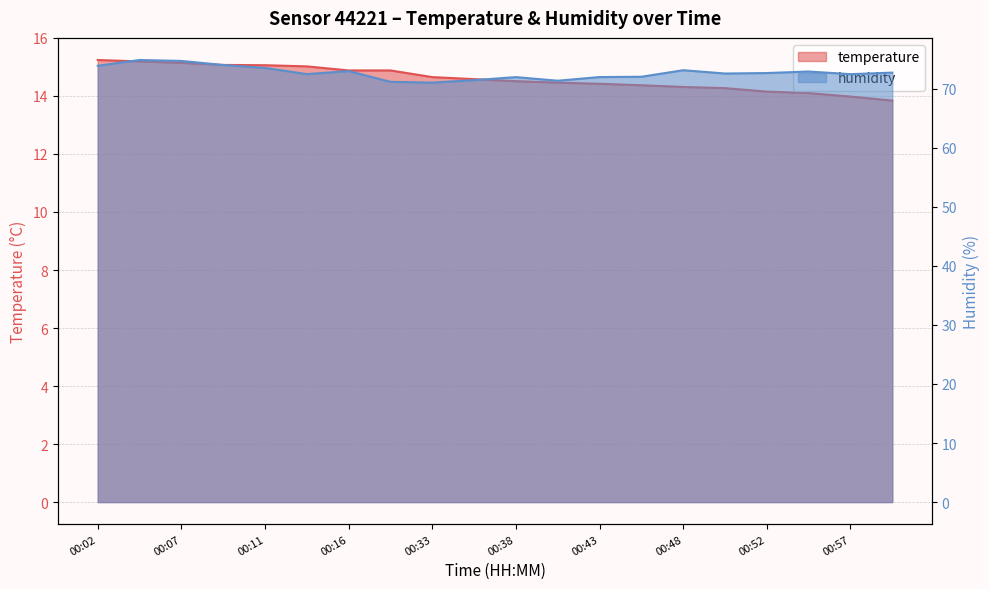

Is it true that humidity equals 72.9 at 00:55?

True